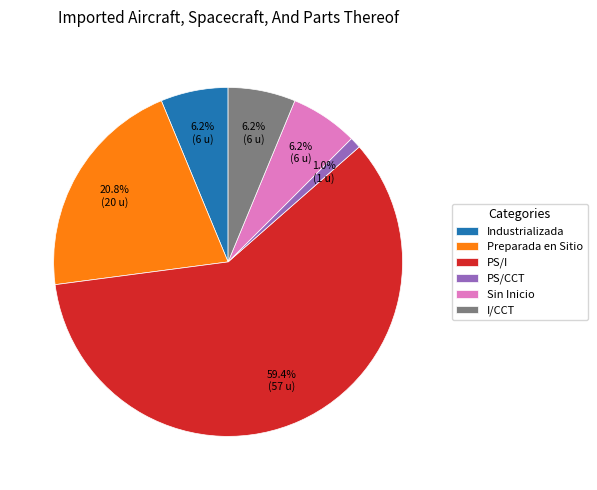

Combined, what portion of the pie is PS/CCT and I/CCT?

7.3%